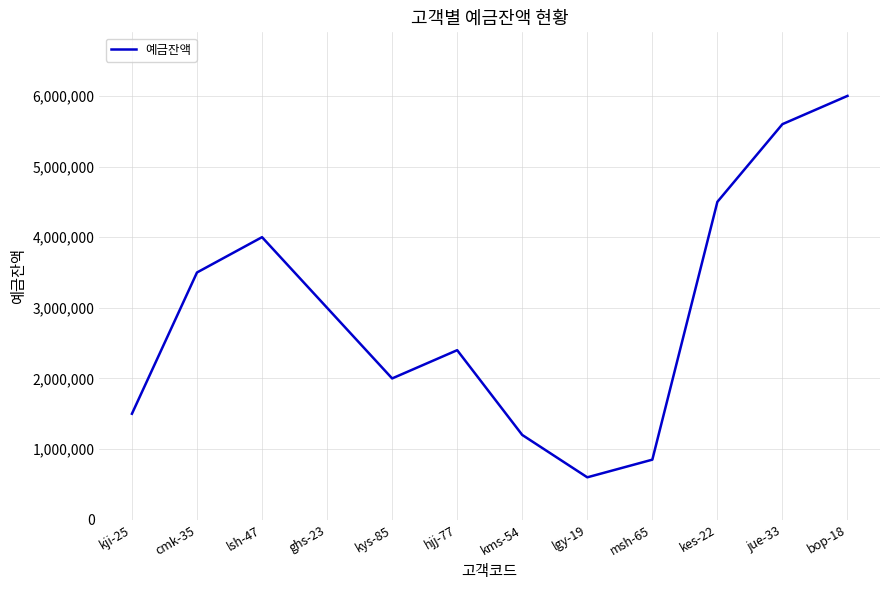

What value does the data have at lsh-47, to the nearest 10?

4000000